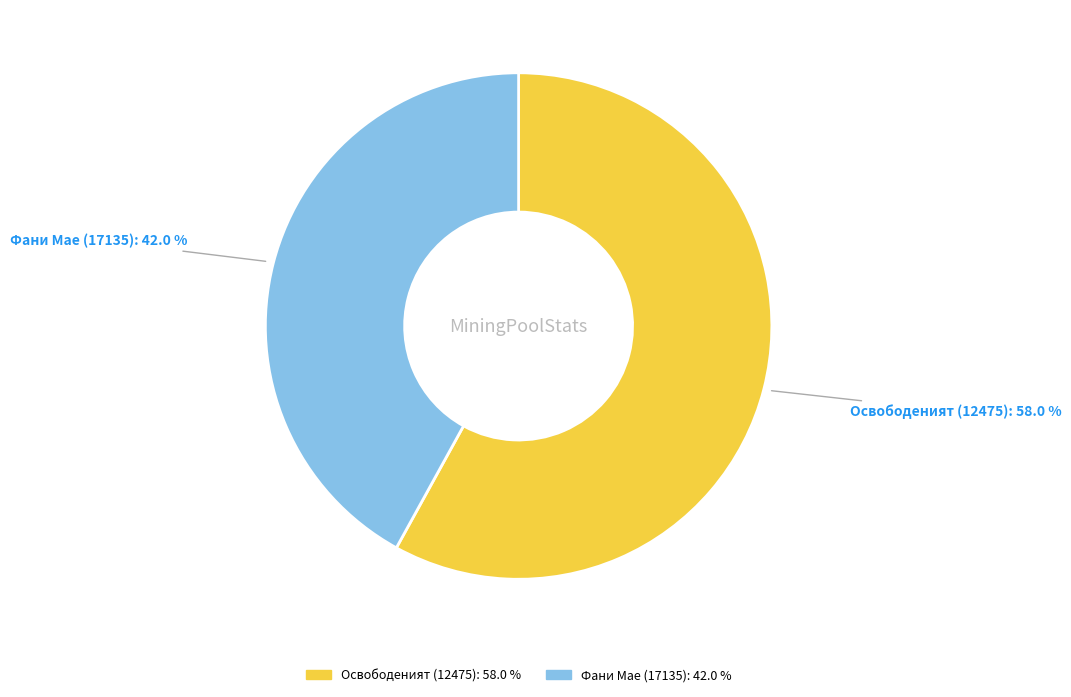

To the nearest percent, what portion does Освободеният (12475) represent?

58%